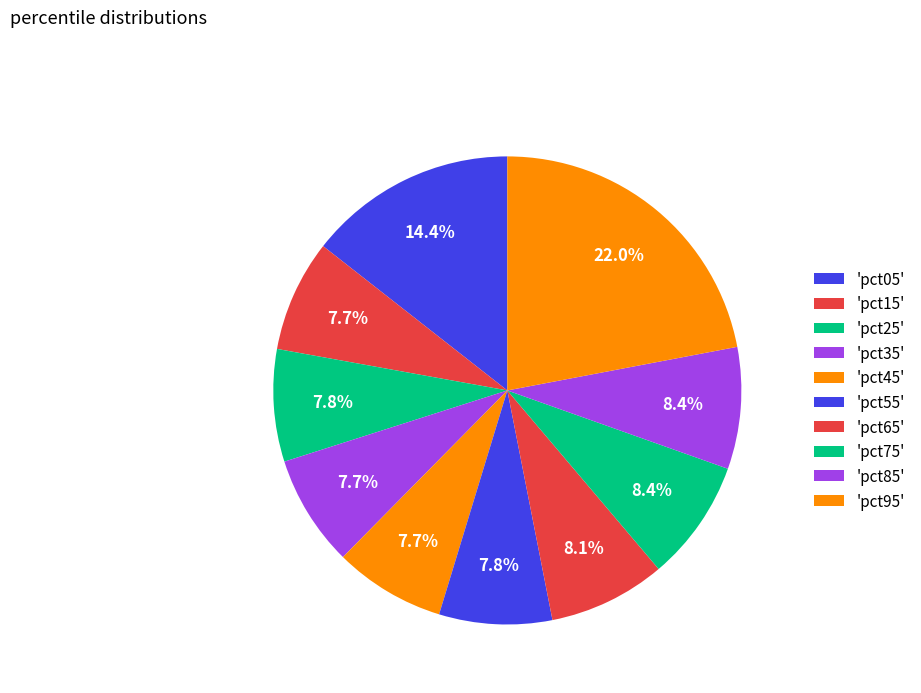

How many segments does this pie chart have?

10